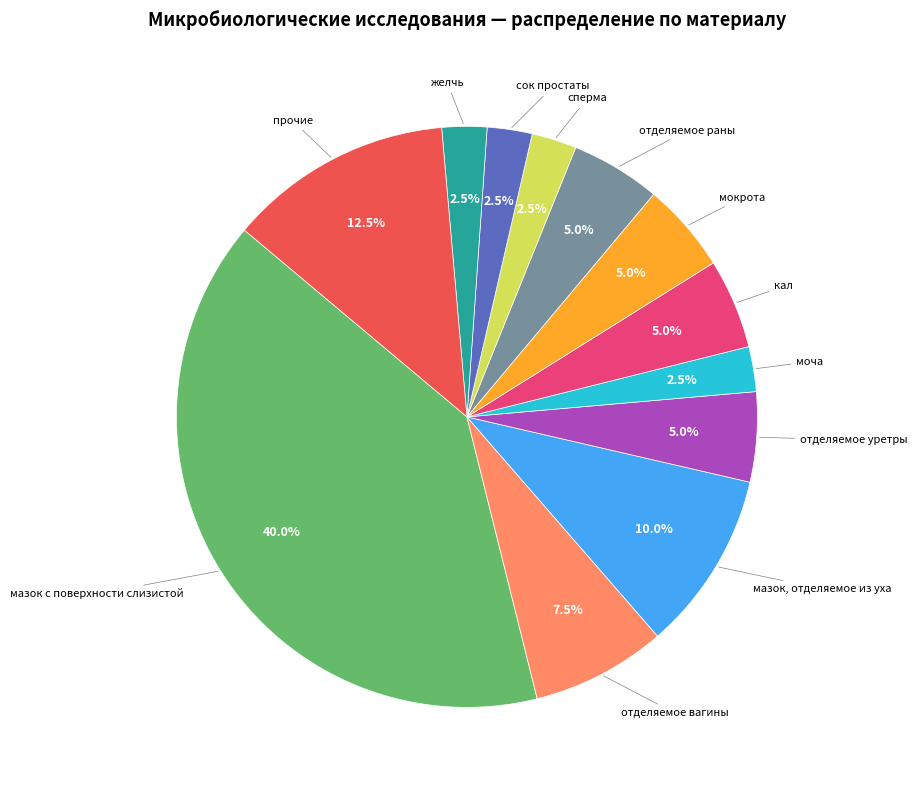

Between мокрота and сперма, which is larger?

мокрота